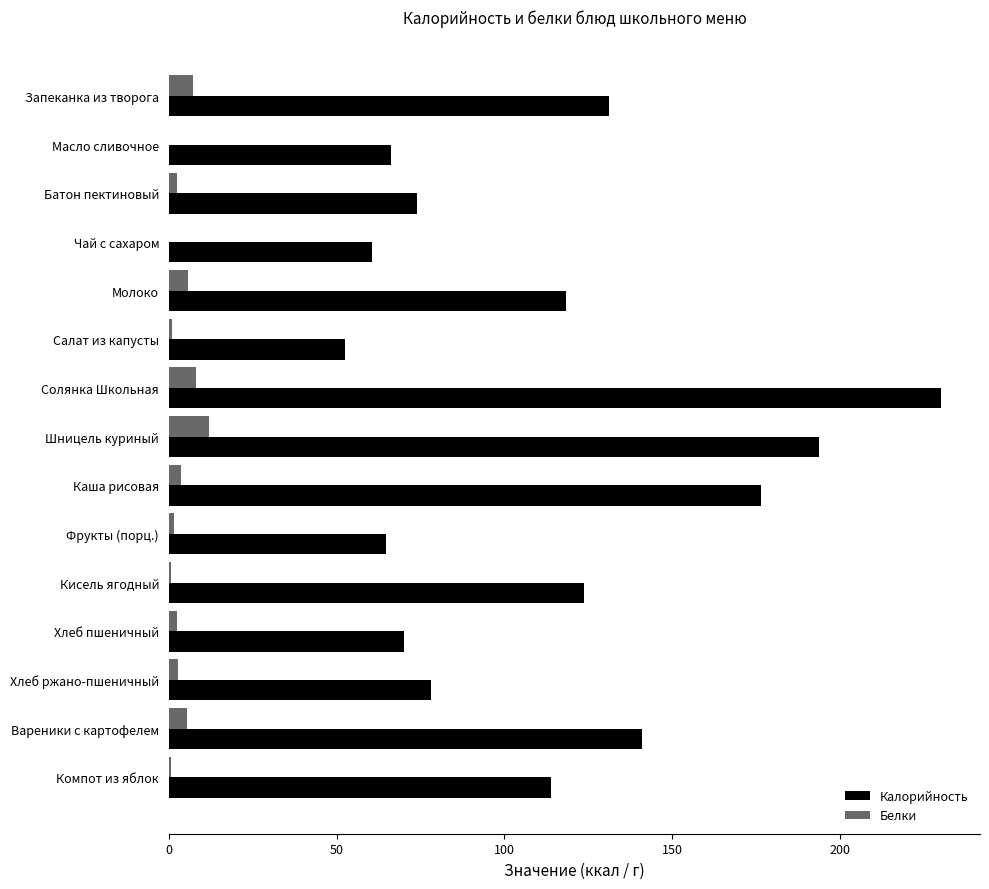

Which category has the highest value across all series?

Солянка Школьная